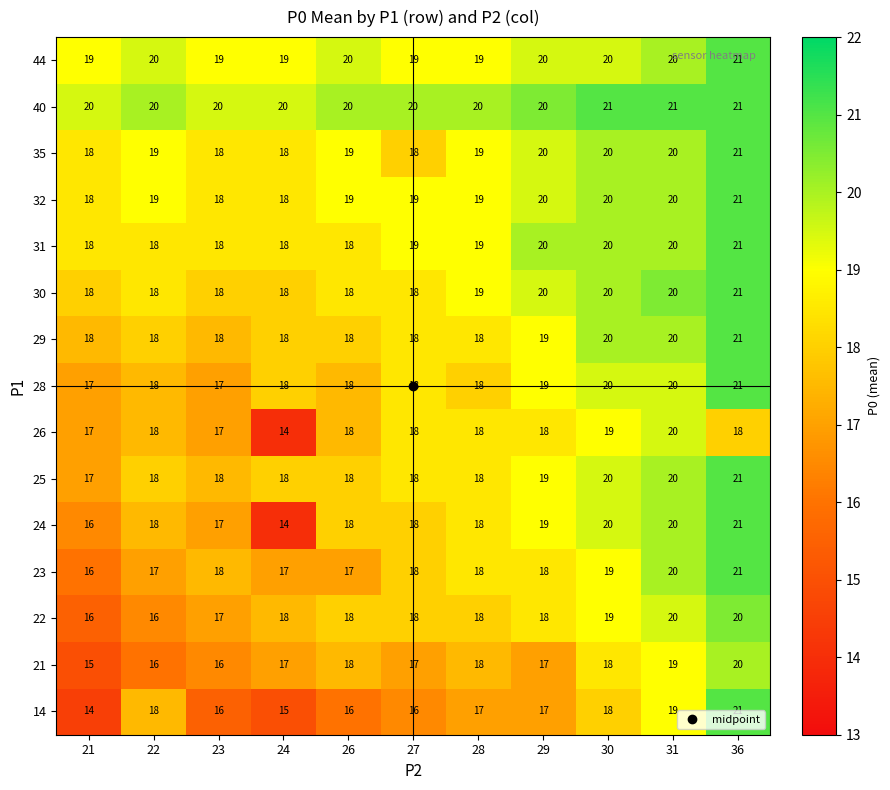

What is the sum of all 24 values?

199